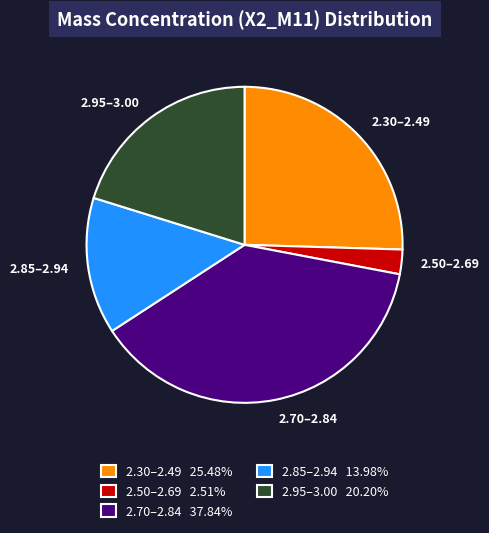

Is the sum of 2.95–3.00 and 2.70–2.84 greater than half?

Yes